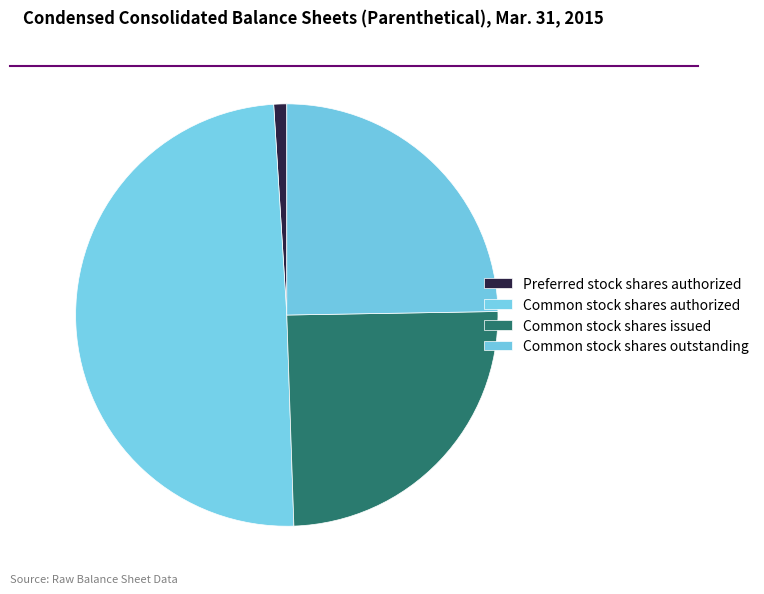

What percentage is the Common stock shares issued slice, to the nearest percent?

25%